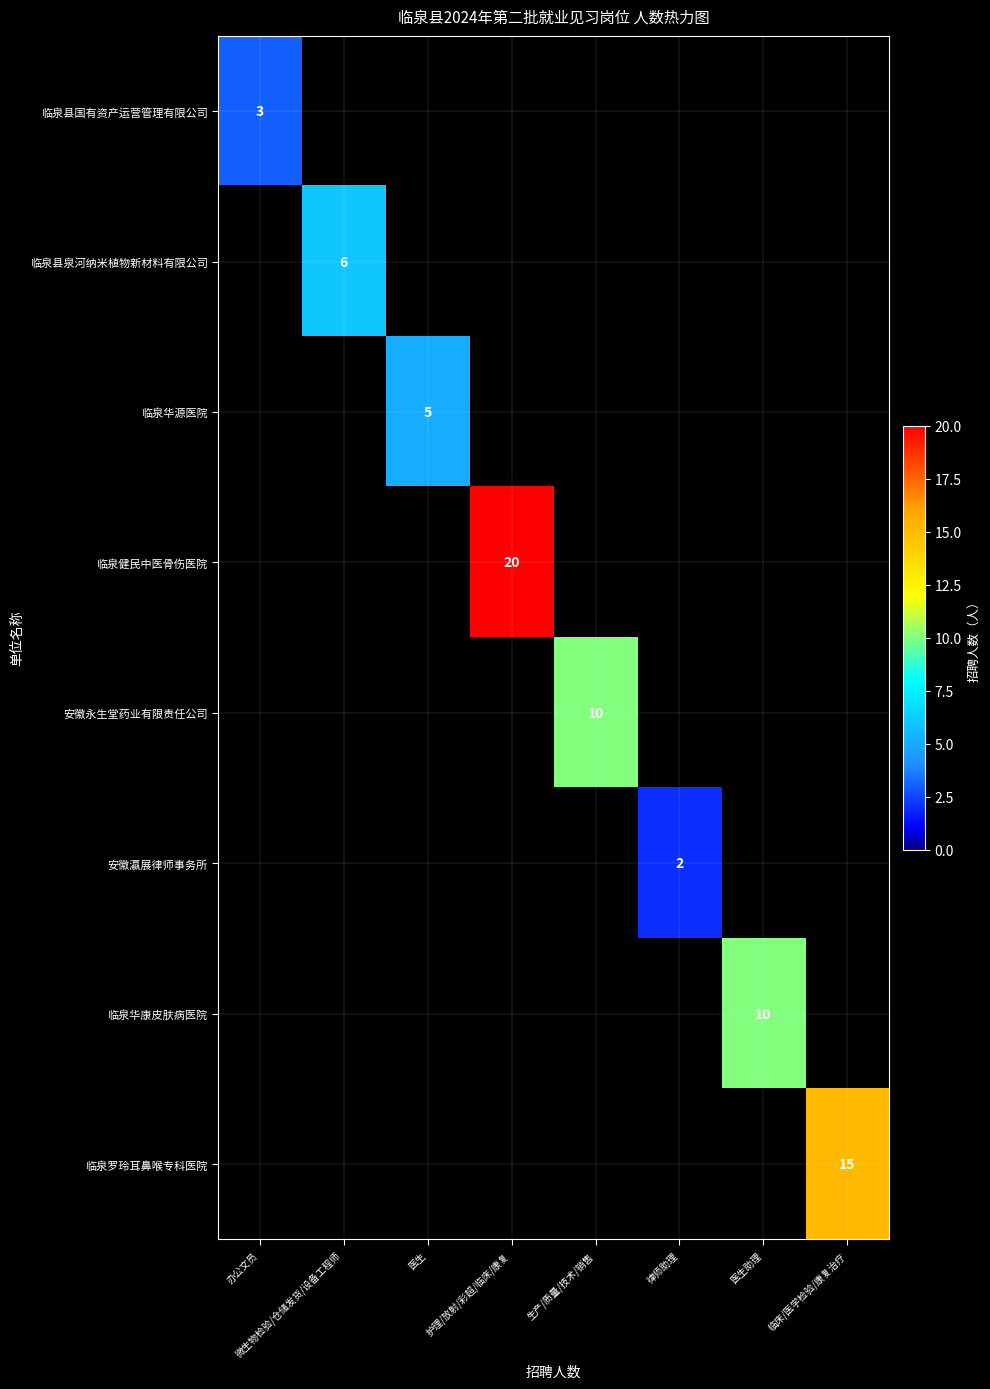

True or false: 临泉县国有资产运营管理有限公司 has a value of 3 at 办公文员.

True